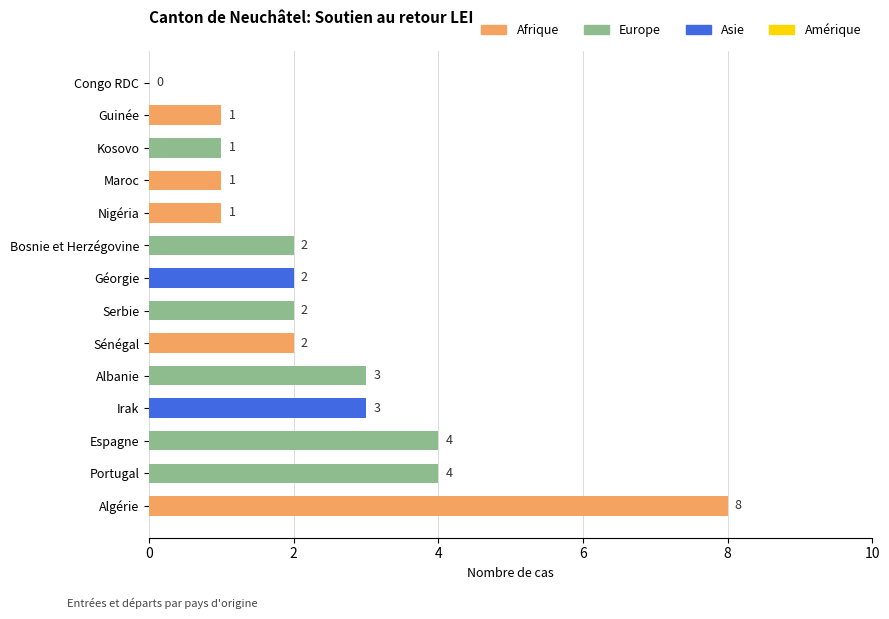

Approximately how many times larger is the value at Sénégal compared to Serbie?

1.0